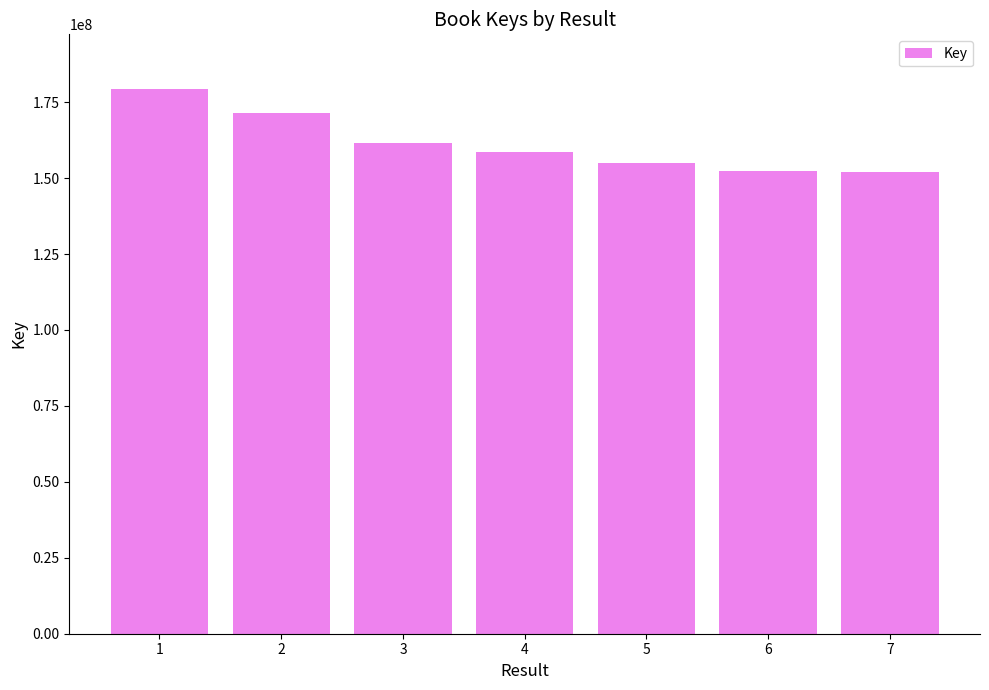

What is the approximate value at 7?

151936399